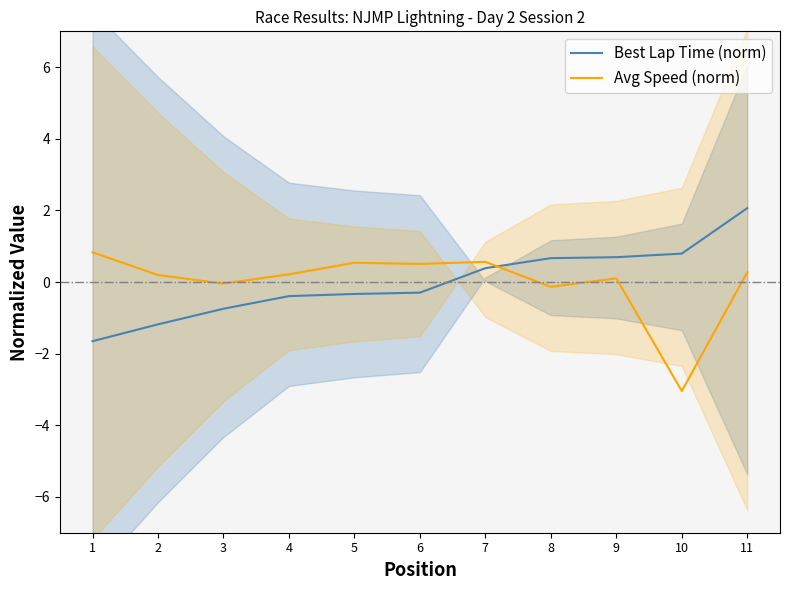

True or false: Avg Speed (norm) has a value of 0.5 at 6.

True